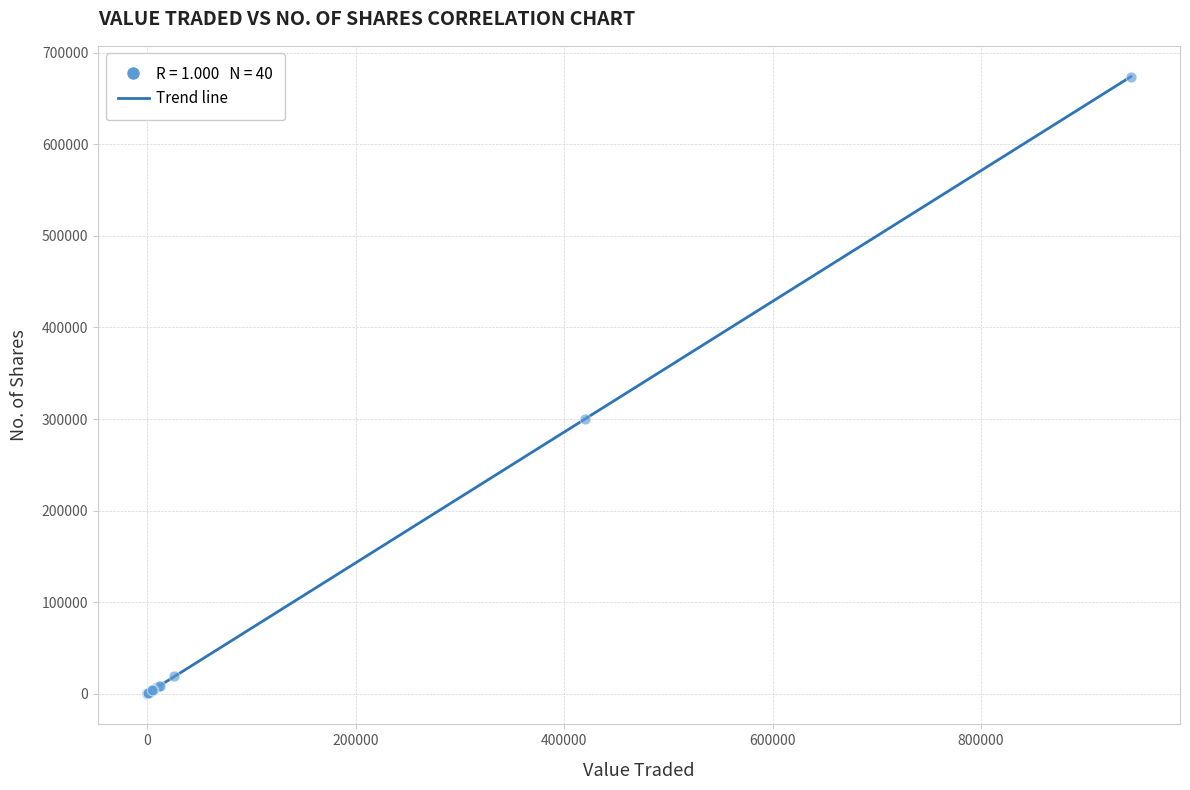

What Y value in the scatter plot is closest to 337053?

300136